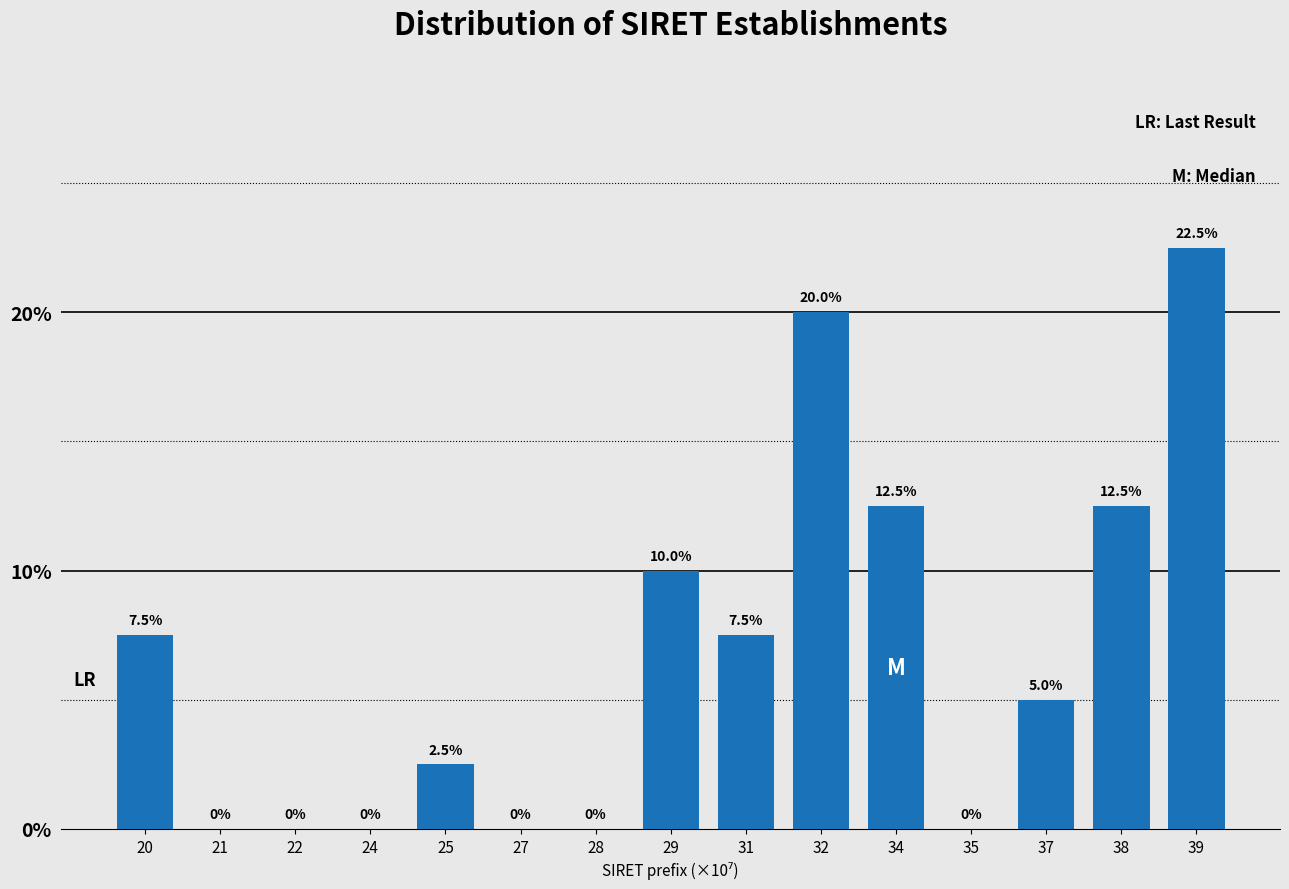

Reading left to right, transcribe all the data shown in this chart.

20=7.5	21=0.0	22=0.0	24=0.0	25=2.5	27=0.0	28=0.0	29=10.0	31=7.5	32=20.0	34=12.5	35=0.0	37=5.0	38=12.5	39=22.5